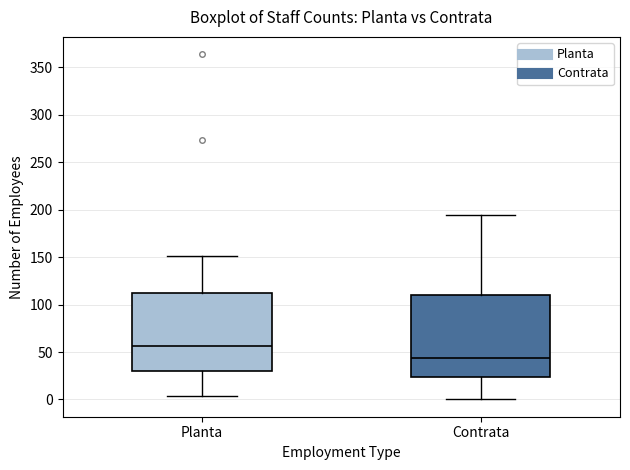

Which box is the tallest, from its lower edge to its upper edge?

Contrata